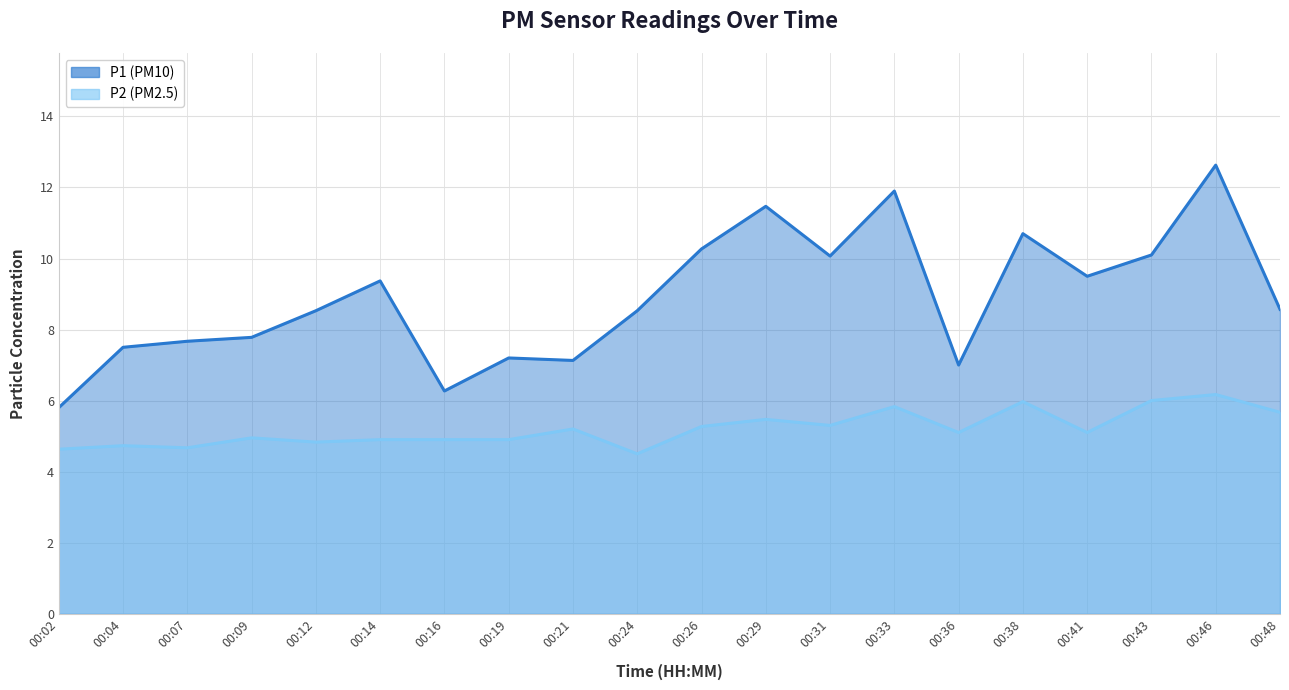

The P1 series shows 5.3 at 00:29. True or false?

False